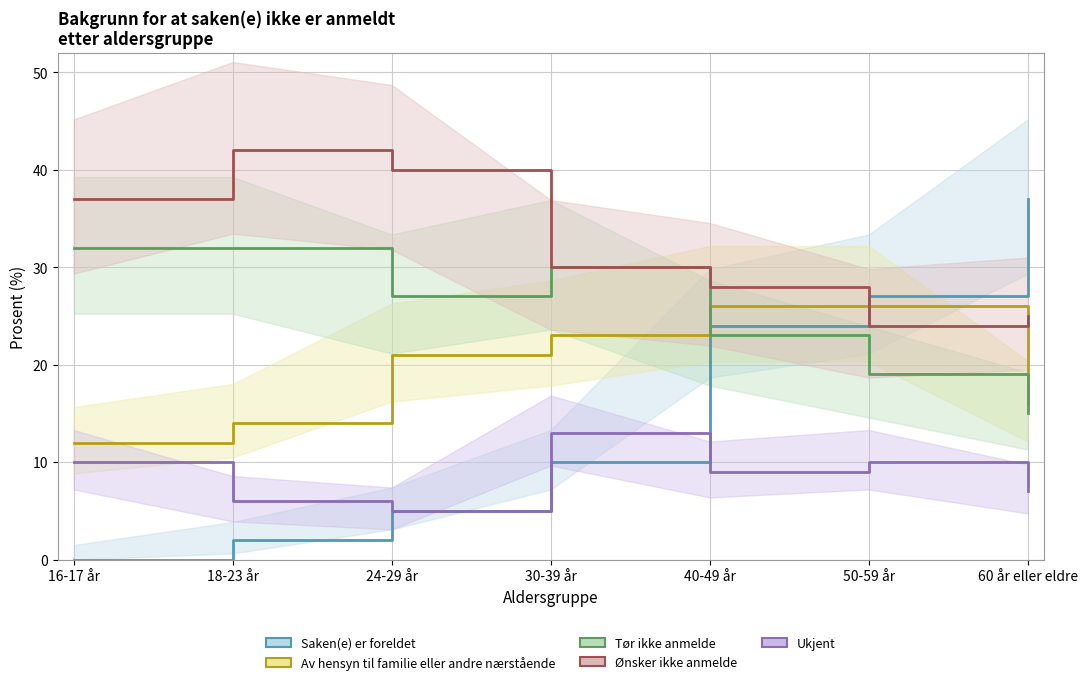

What is the difference between the highest and lowest values at 60 år eller eldre?

30